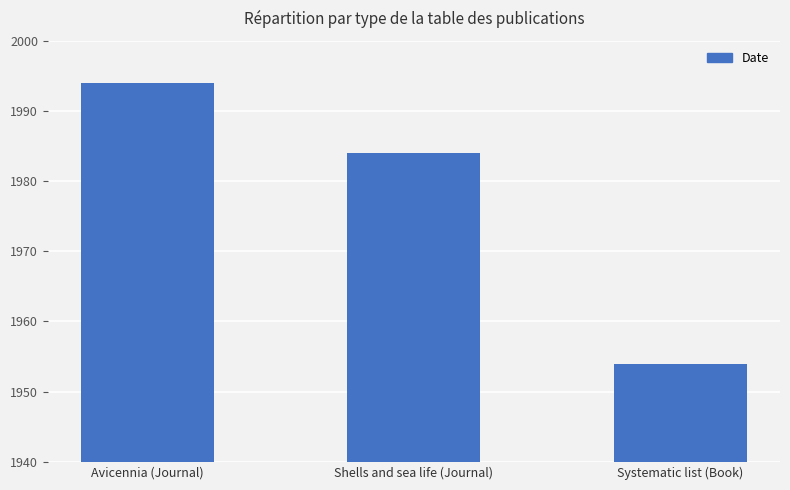

What is the greatest value displayed?

1994